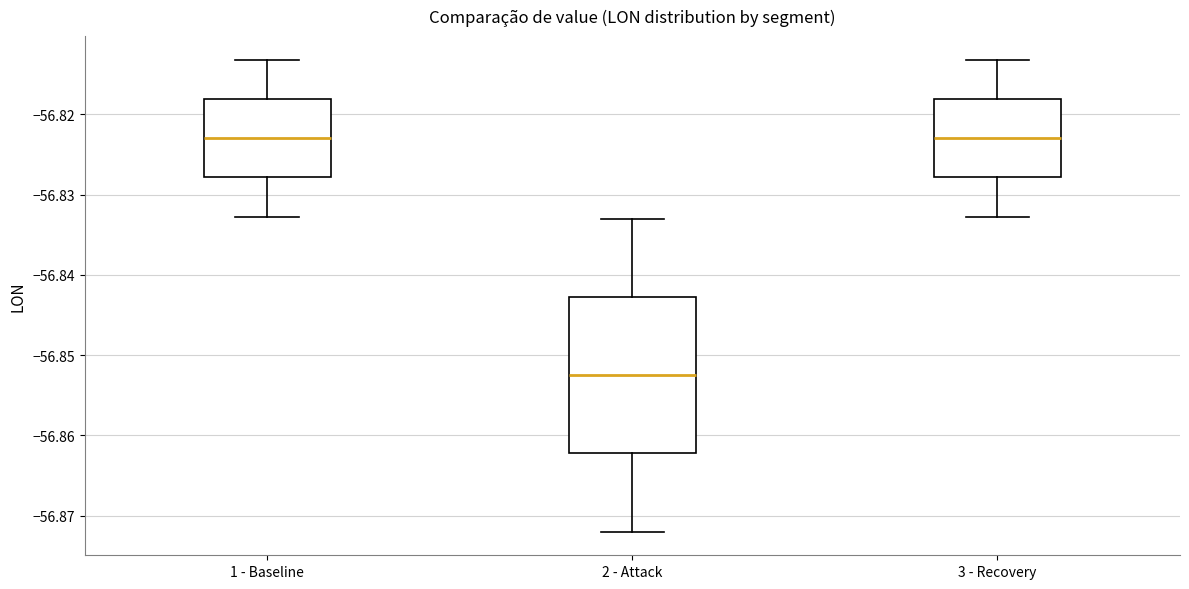

Which box is the tallest, from its lower edge to its upper edge?

2 - Attack